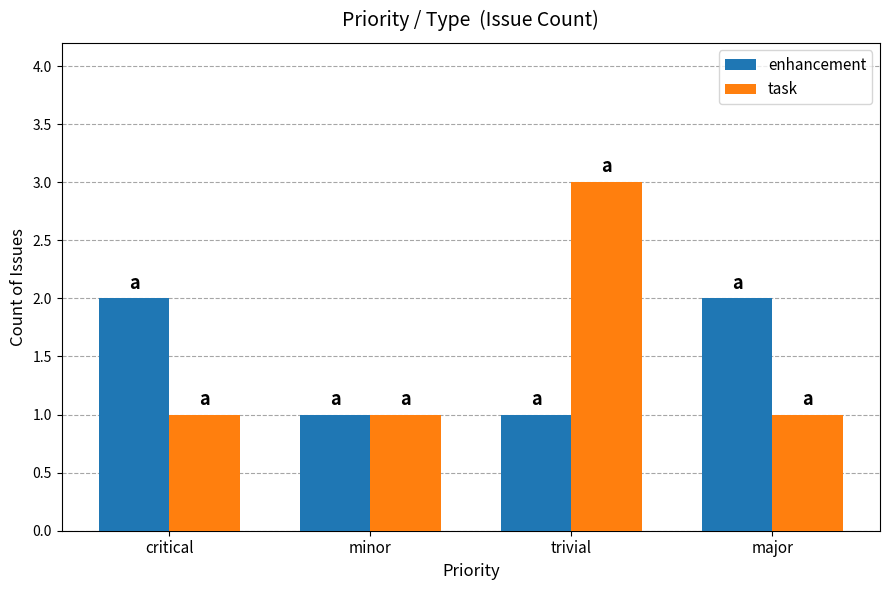

Reading left to right, transcribe all the data shown in this chart.

enhancement: critical=2	minor=1	trivial=1	major=2
task: critical=1	minor=1	trivial=3	major=1